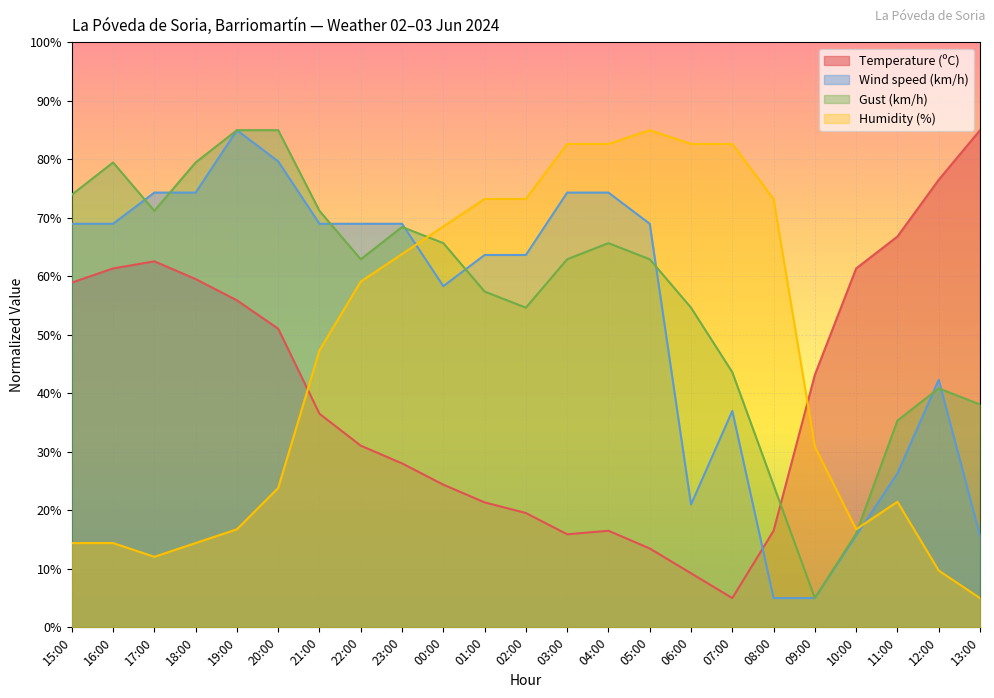

Which has a higher value, 02:00 or 16:00?

16:00